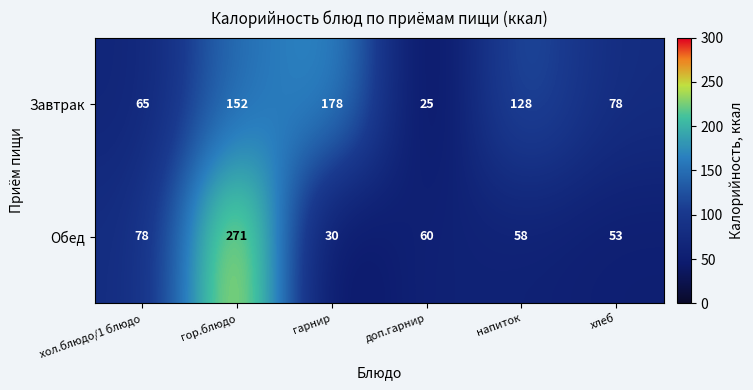

What is the difference between the maximum and minimum values in the Обед series?

241